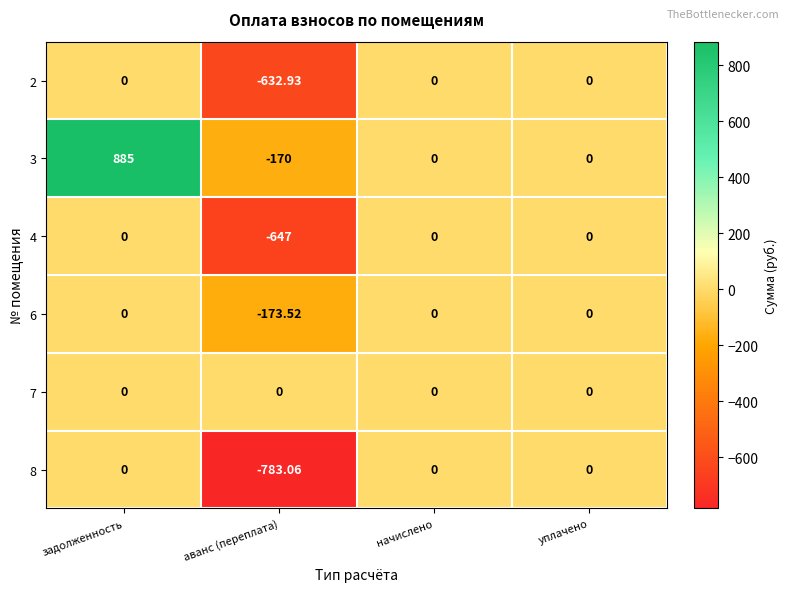

Which label corresponds to the smallest value in the chart?

аванс (переплата)